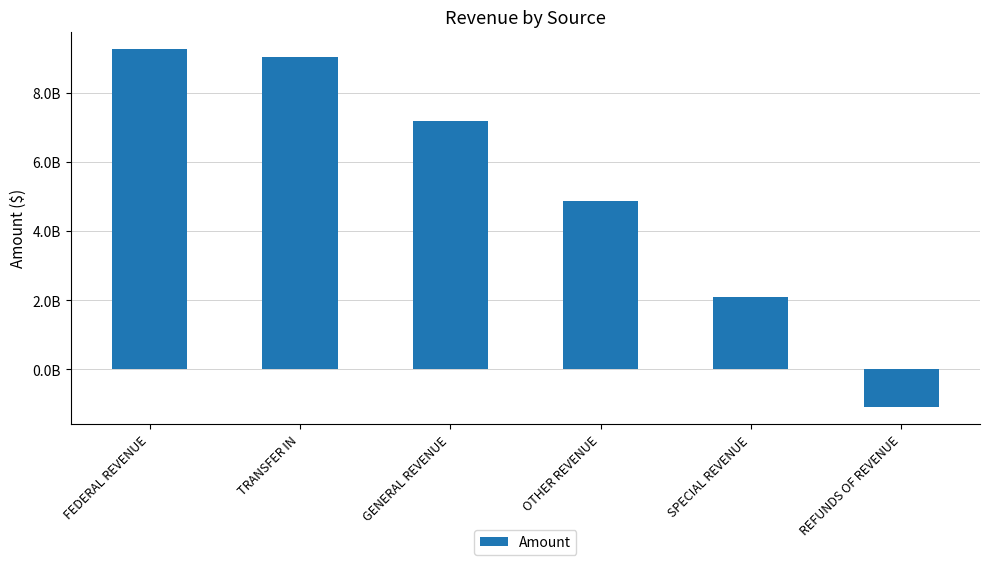

What is the value of the 4th bar from the left?

4867337451.6